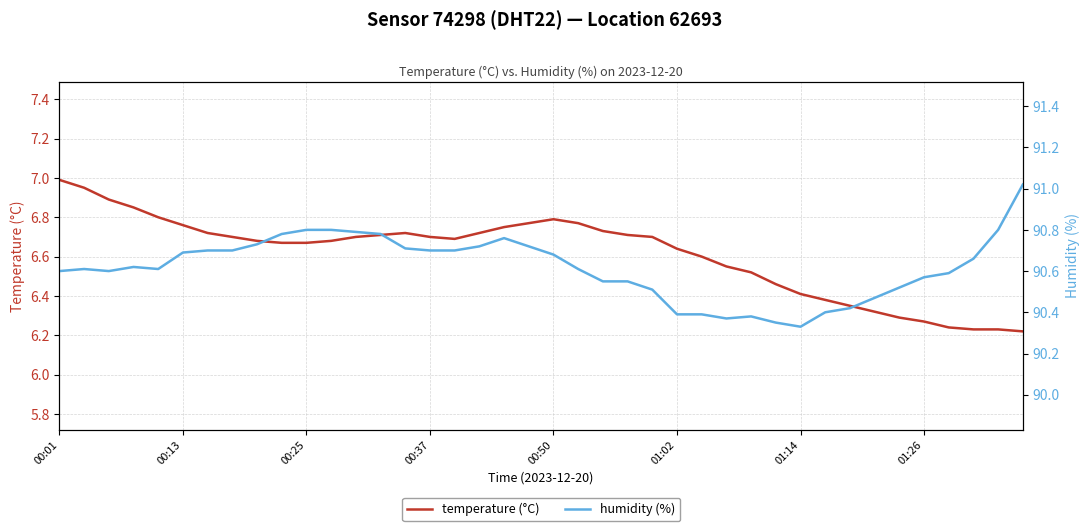

Is this an area chart (filled region under the line)?

No